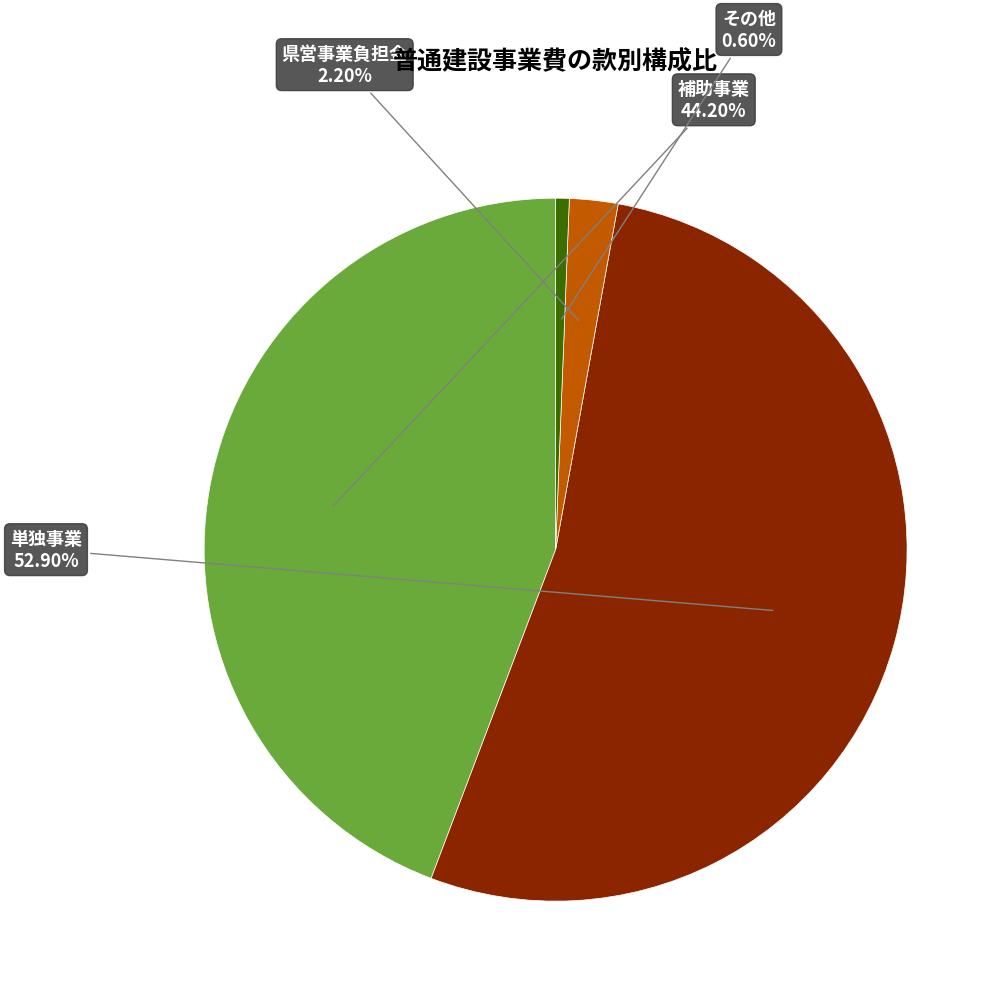

Is there any slice that represents more than half of the pie?

Yes